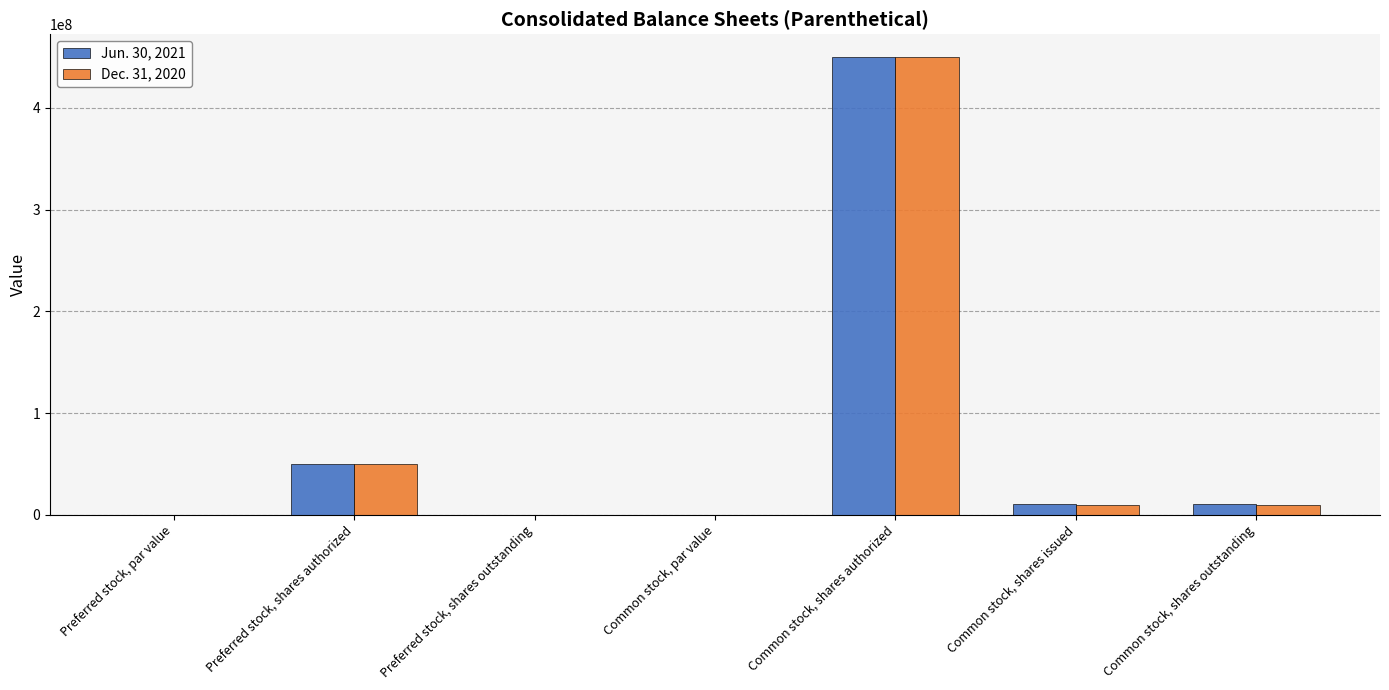

Is the value of Dec. 31, 2020 at Preferred stock, par value greater than the value of Jun. 30, 2021 at Common stock, shares issued?

No